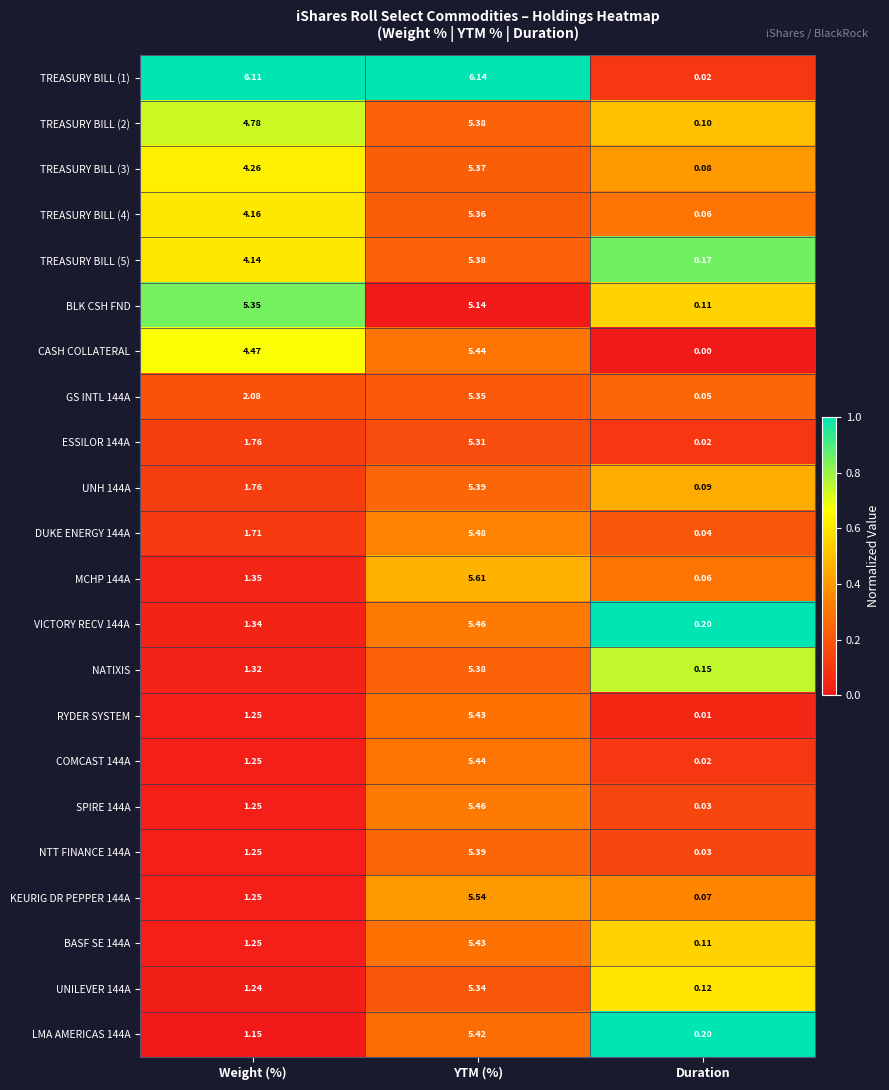

Which series has the largest total across all categories?

TREASURY BILL (1)